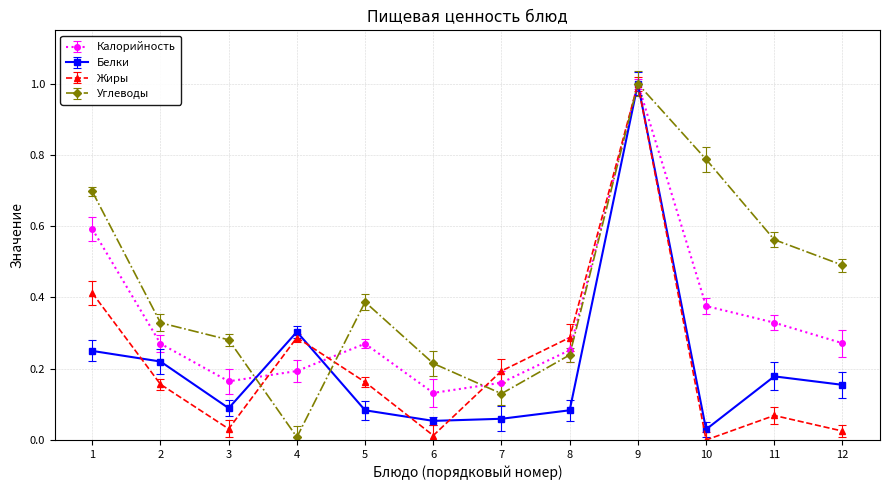

Which category has the highest value in the Углеводы series?

9